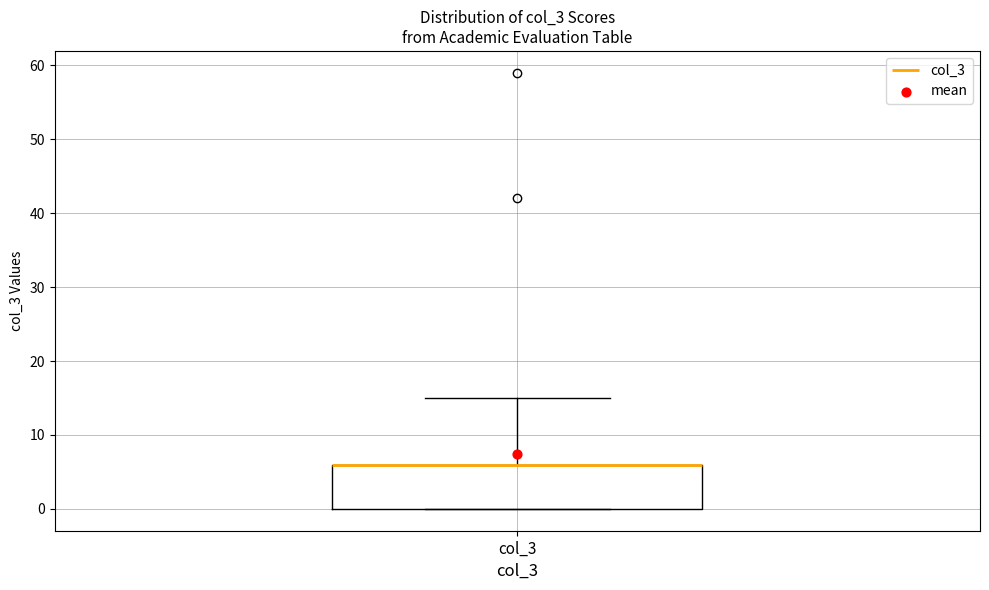

Transcribe this box plot: give where the median line is, the range the box spans, and where the two whiskers end, as read against the y-axis. The values are not printed on the chart, so give them approximately, as read against the axis.

median 6 (drawn on the box's upper edge), box 0 to 6, whiskers 0 to 15